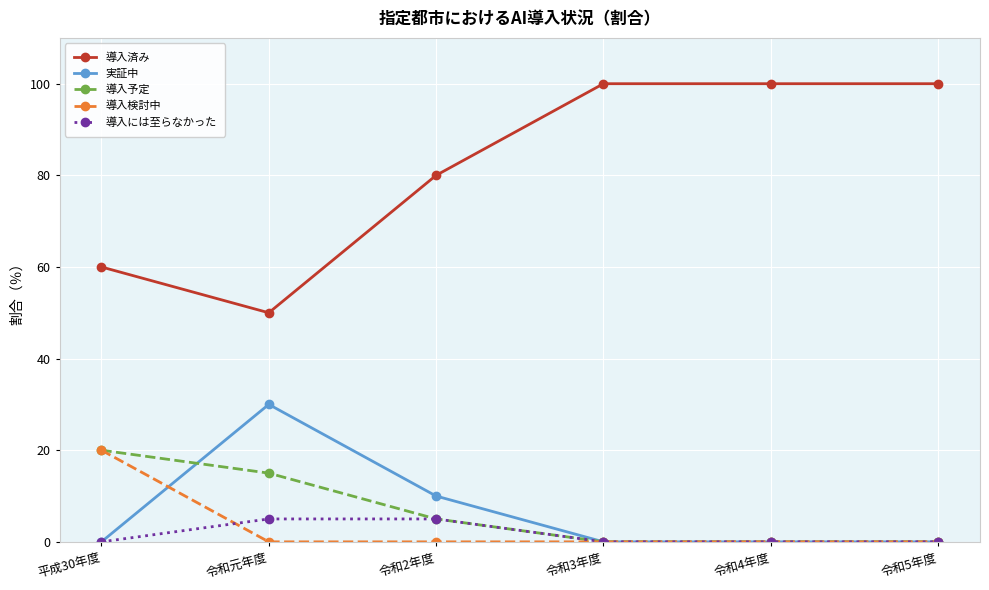

Count the 導入済み values in the range 60 to 100.

5